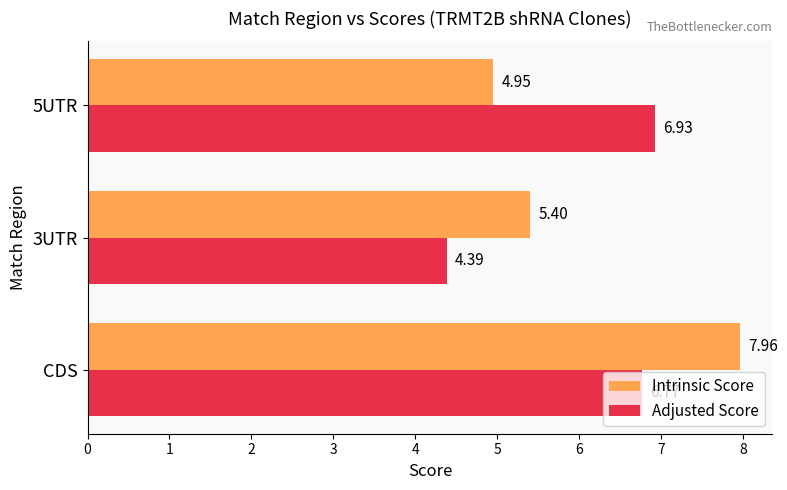

Which series has the largest range (max minus min)?

Intrinsic Score